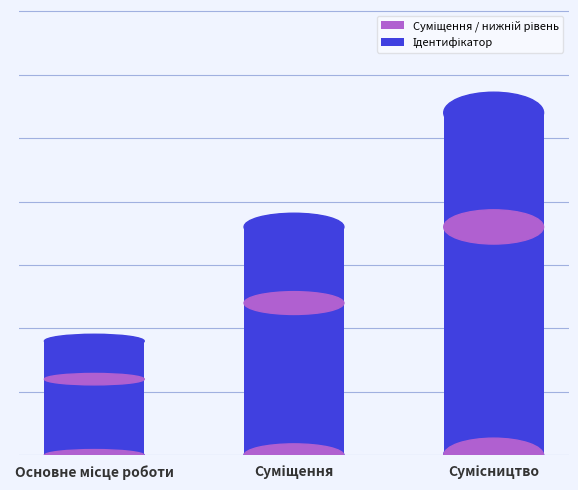

Reading left to right, list all the values displayed in this chart.

Суміщення / нижній рівень: 1.2	2.4	3.6
Ідентифікатор: 1.8	3.6	5.4